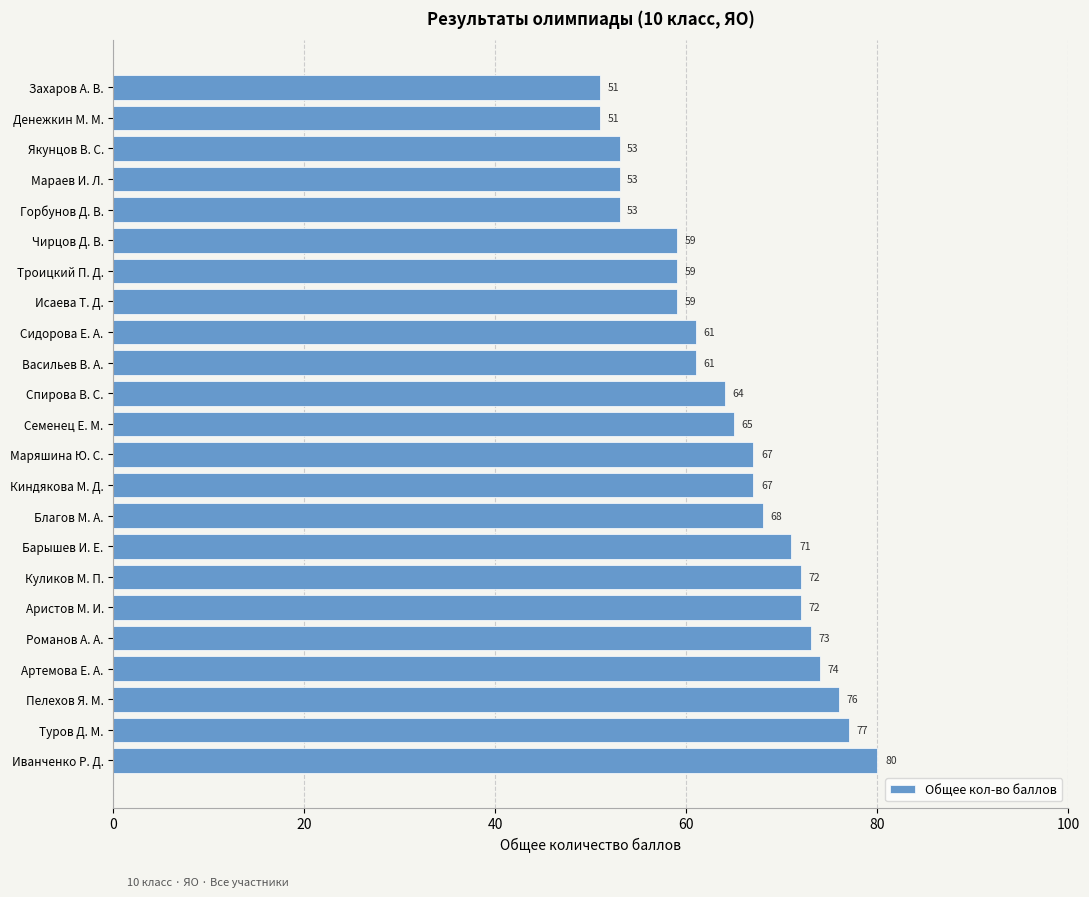

What is the difference between the values at Якунцов В. С. and Романов А. А.?

20